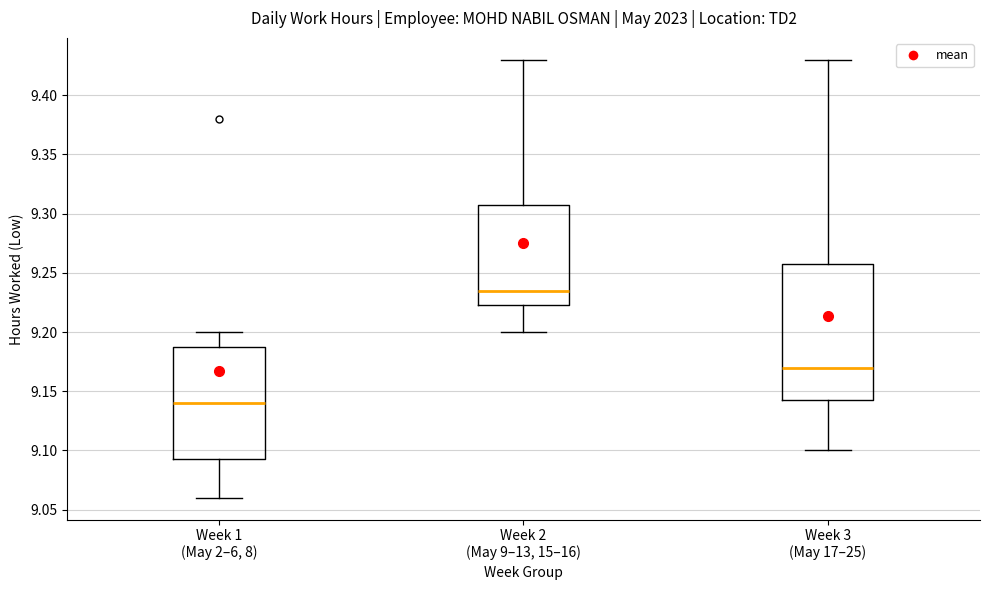

Where is the lower edge of the box for Week 2 (May 9–13, 15–16) on the y-axis? The values are not printed on the chart, so give them approximately, as read against the axis.

9.225